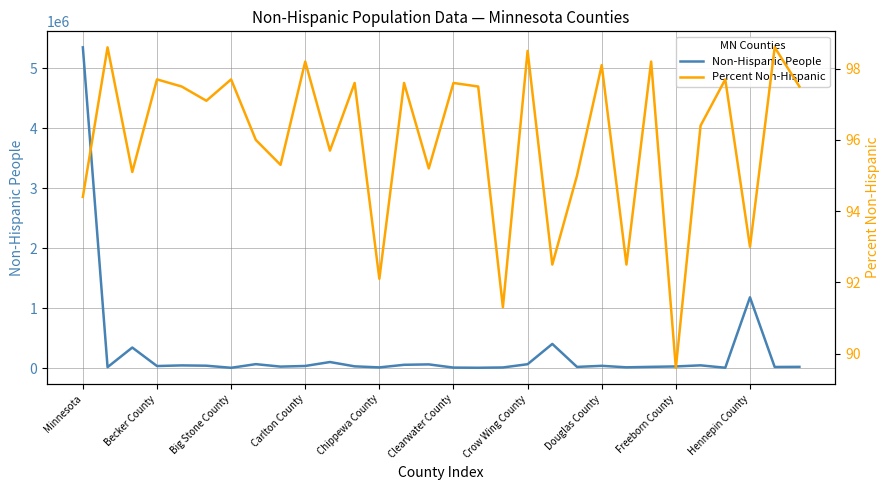

Is this an area chart (filled region under the line)?

No